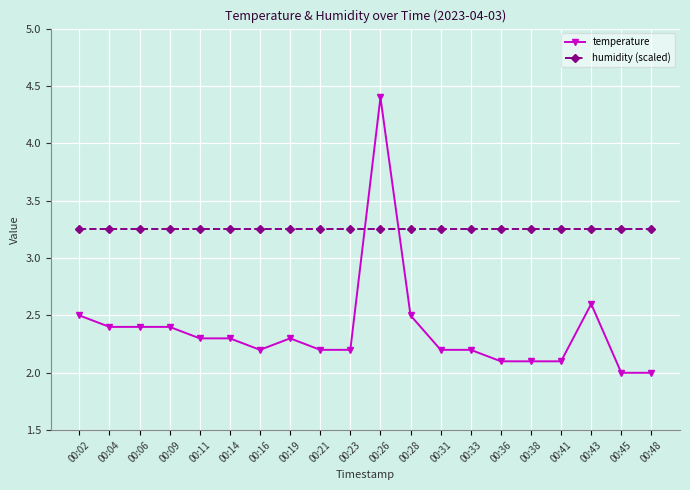

What is the difference between the maximum and minimum values in the temperature series?

2.4